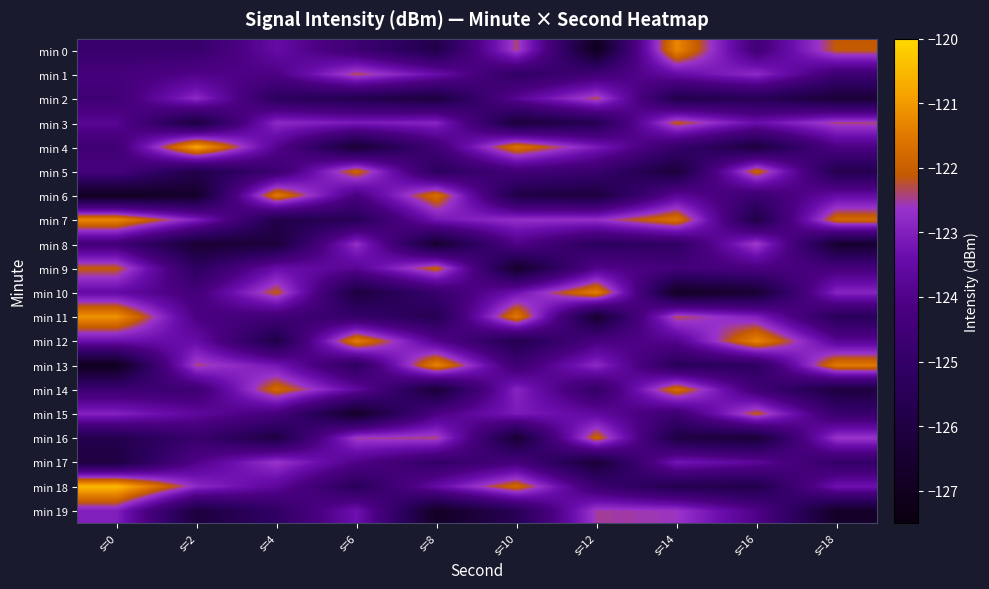

What is the smallest value displayed?

-127.0